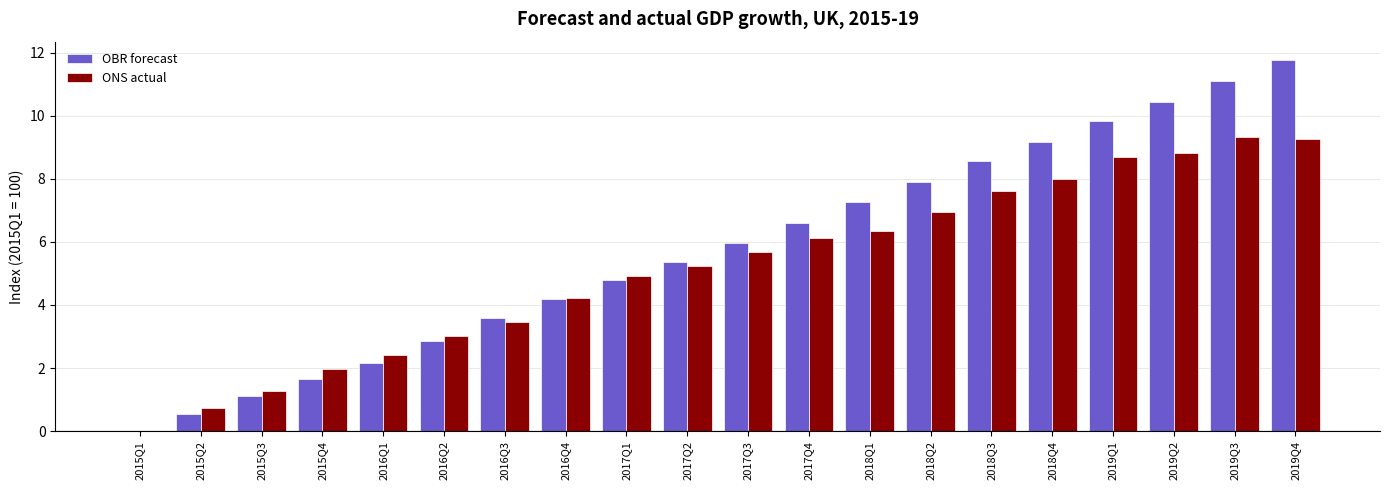

What is the sum of all ONS actual values?

104.1